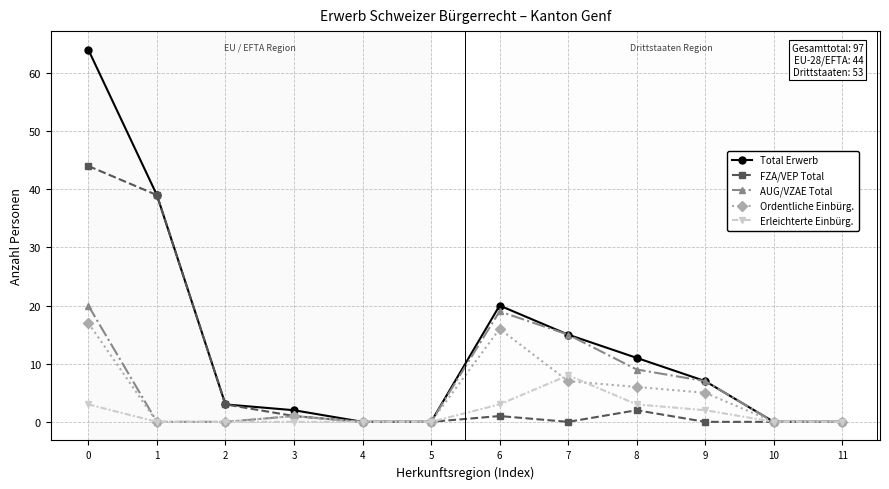

At which label does Erleichterte Einbürg. reach its peak?

7